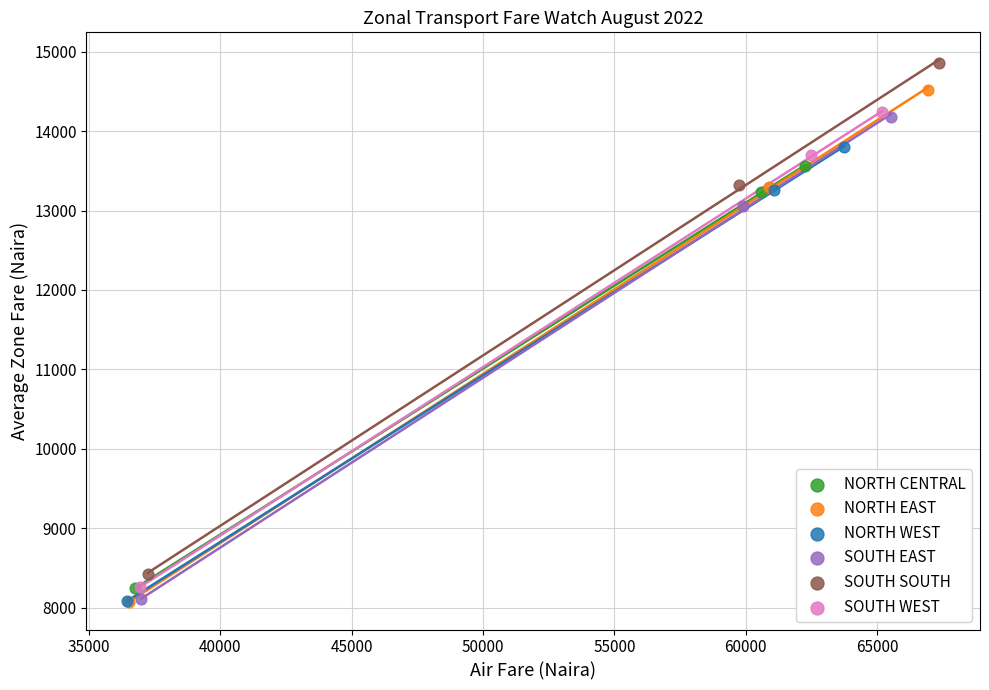

Which series has the widest spread of Y values?

NORTH EAST